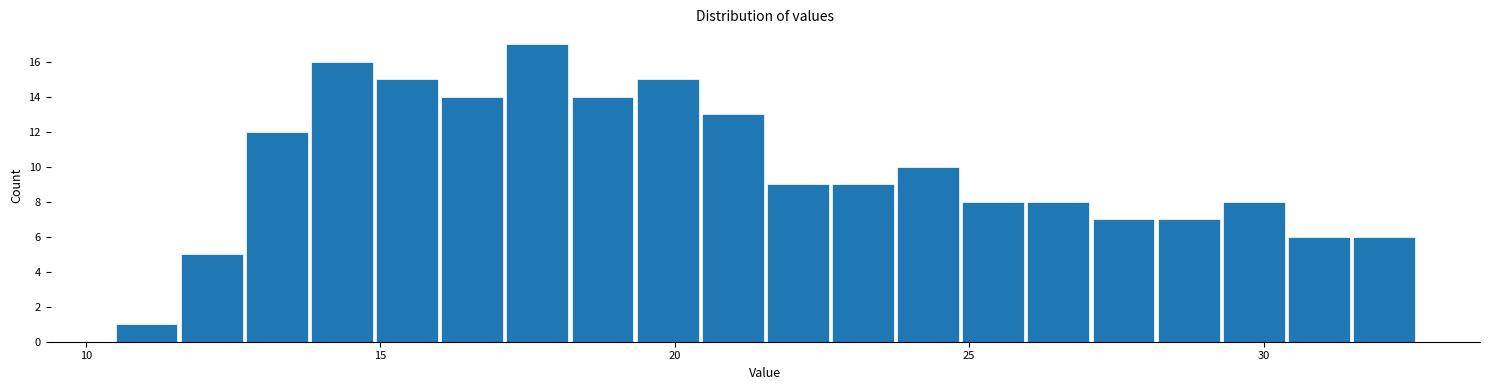

Around what value on the x-axis is the tallest bar? Give the approximate position of its centre, as read against the axis.

17.5